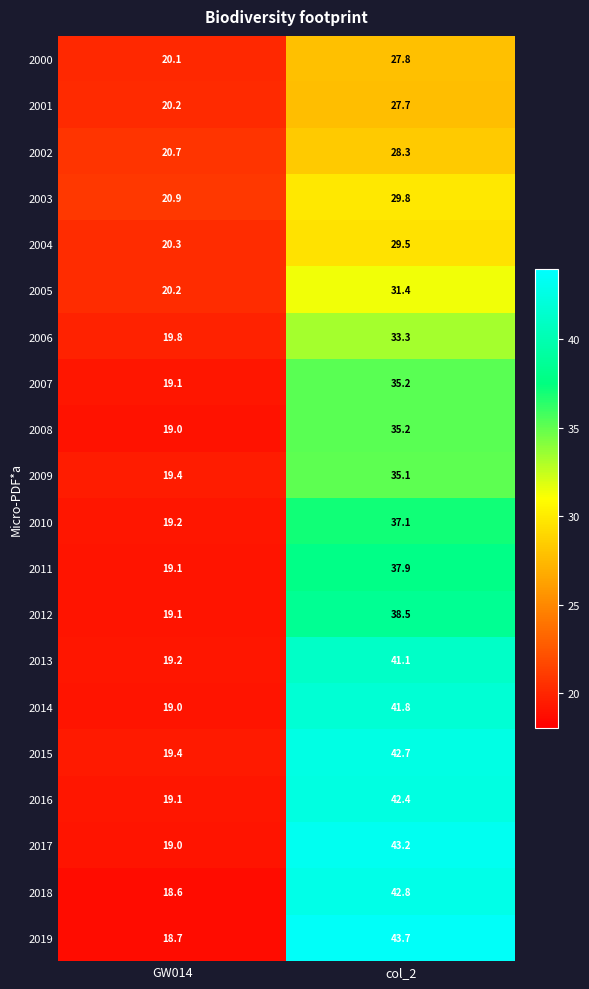

List the labels in order of 2000 value, largest first.

col_2, GW014